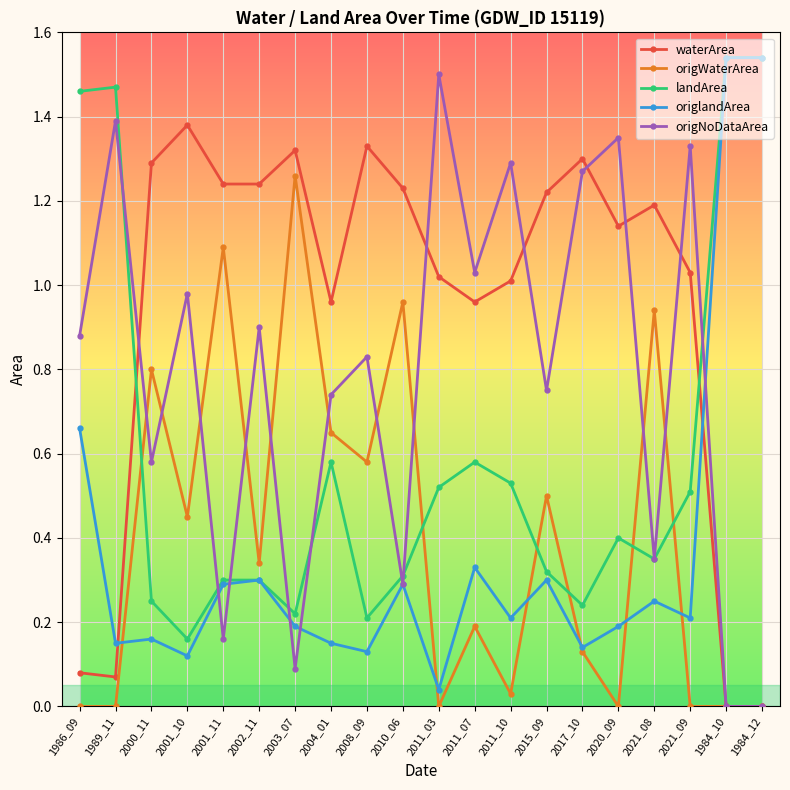

Between 2001_11 and 2011_03, which series saw the biggest shift?

origNoDataArea